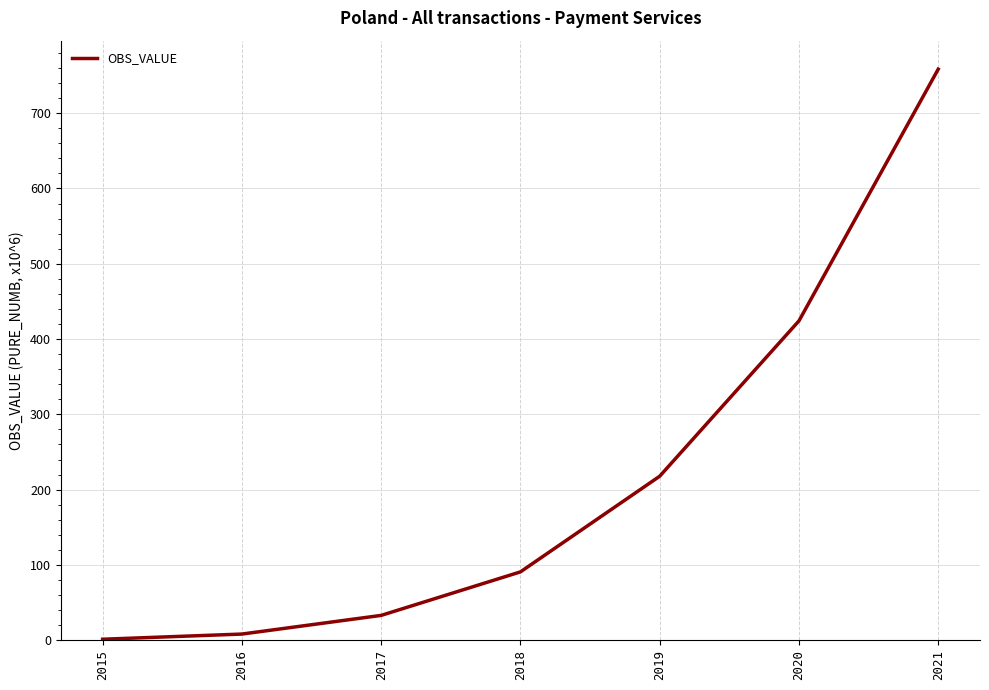

What is the difference between the values at 2017 and 2015?

31.7